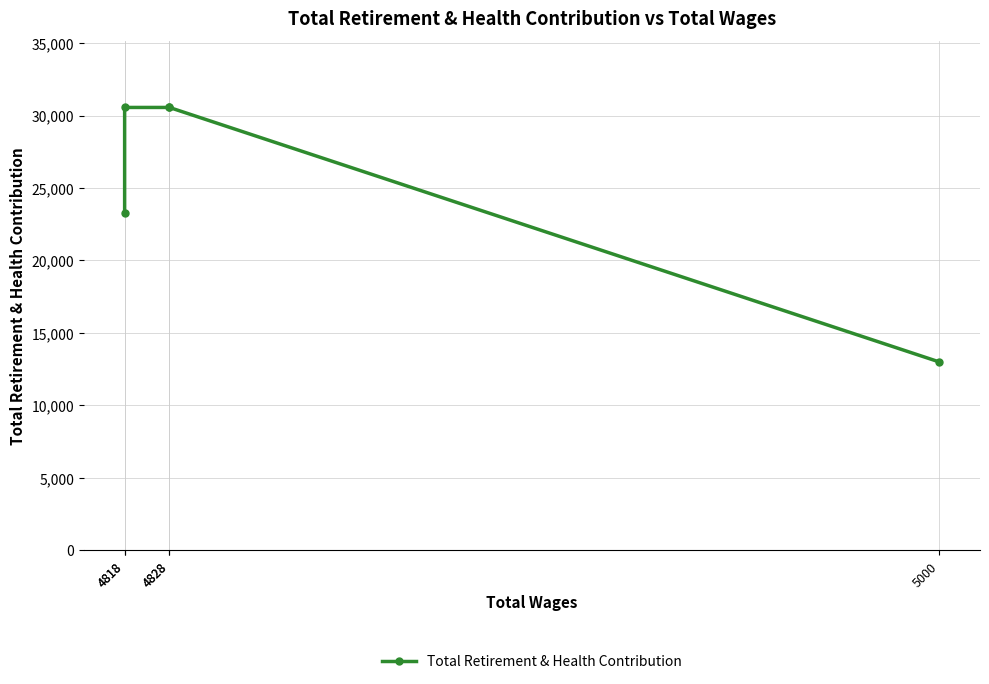

Which label corresponds to the largest value in the chart?

4828